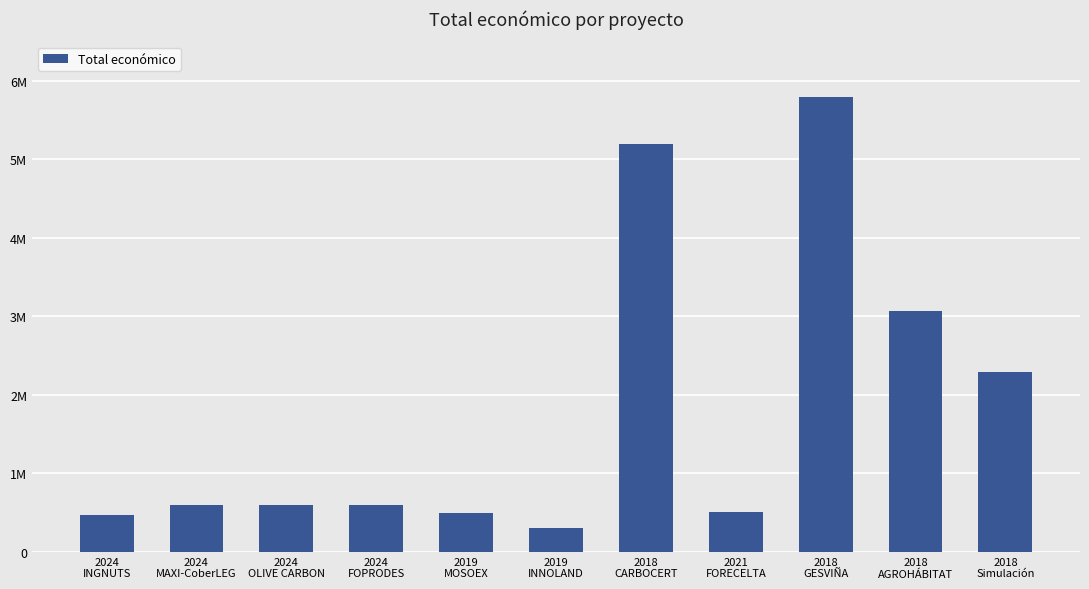

What is the average value?

1812083